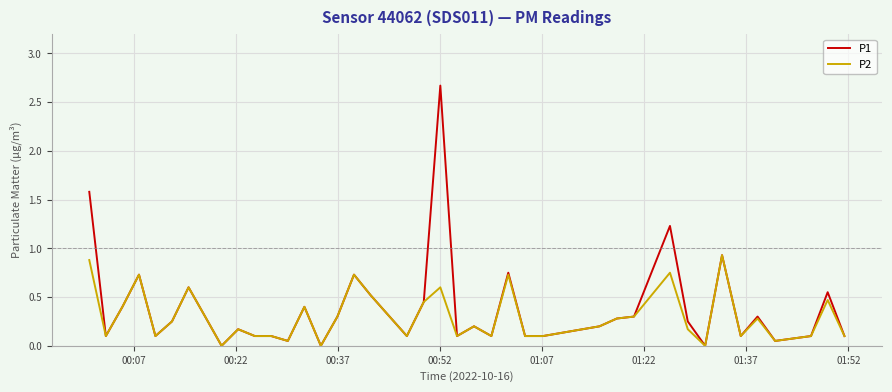

Which series has the largest range (max minus min)?

P1